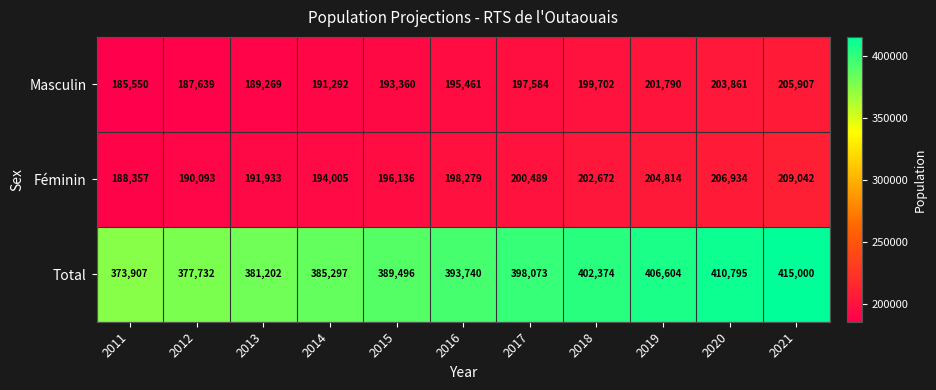

What is the total value across all series at 2015?

778992